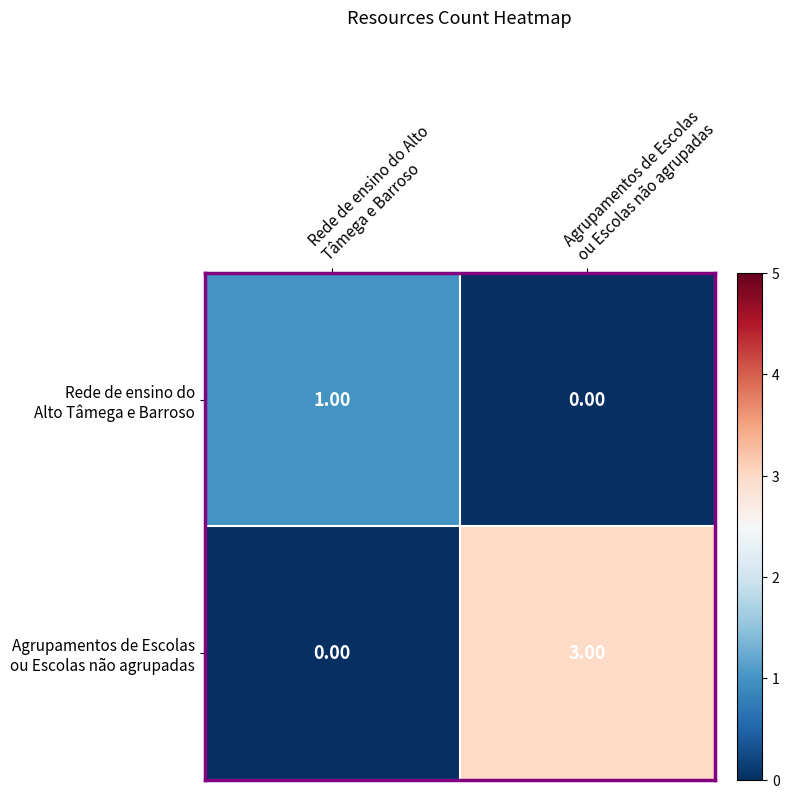

How many series are shown in this chart?

2